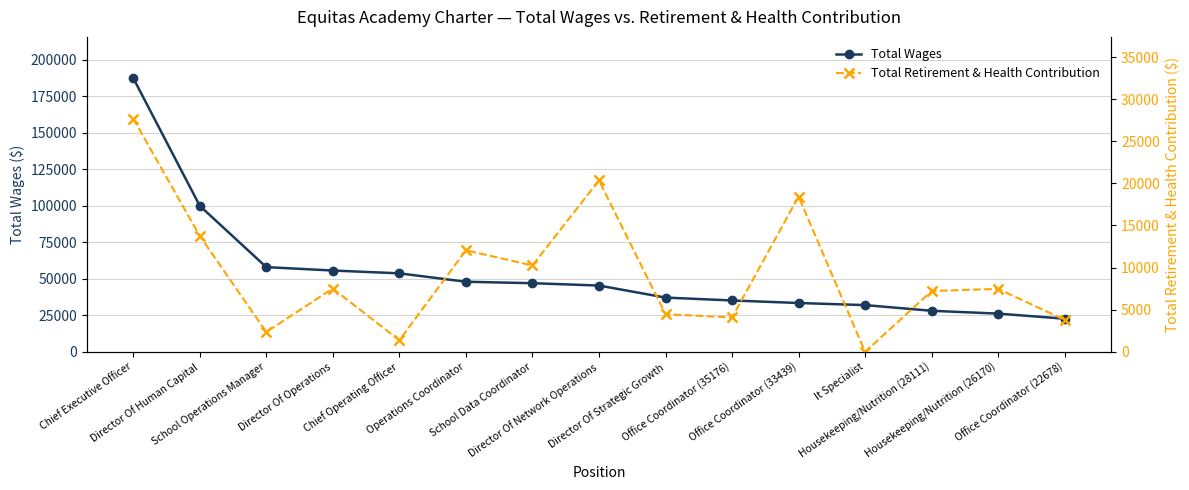

True or false: Total Retirement & Health Contribution has more than 0 interior local peaks.

True